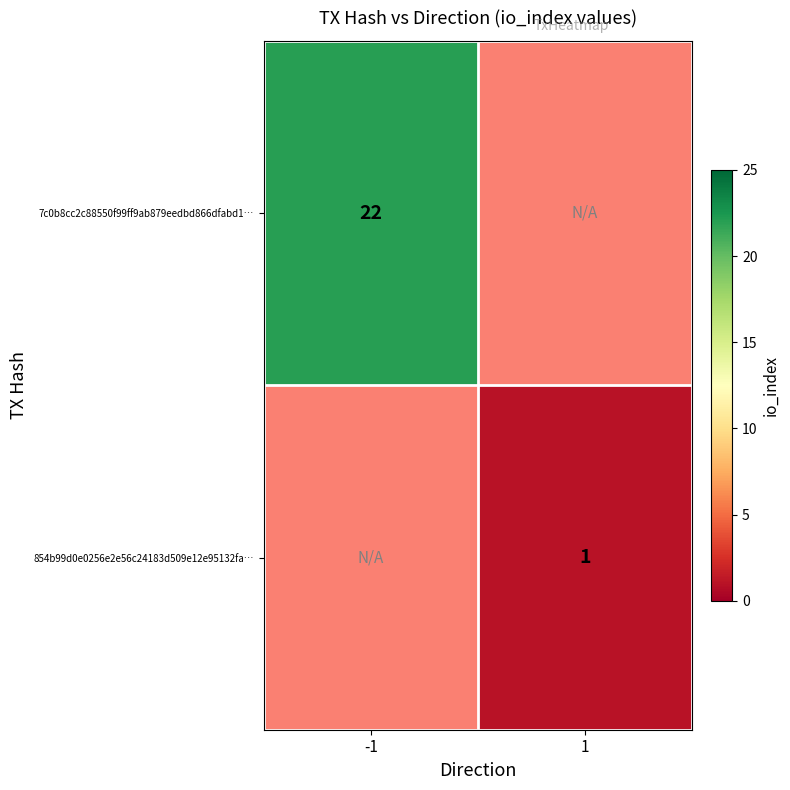

Is it true that 854b99d0e0256e2e56c24183d509e12e95132fa… equals 2 at 1?

False